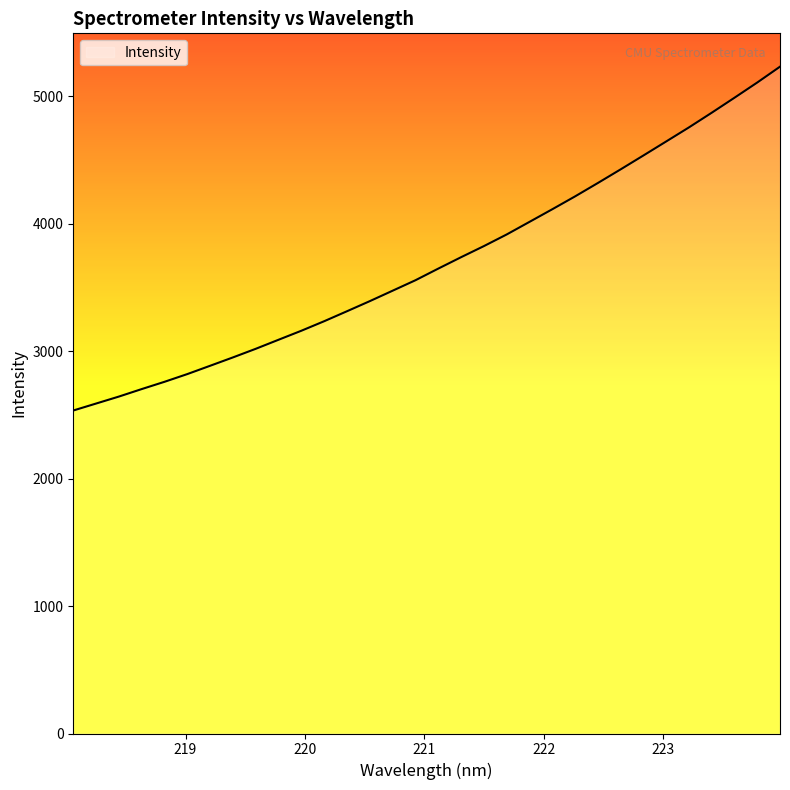

How many lines are shown in the chart?

1